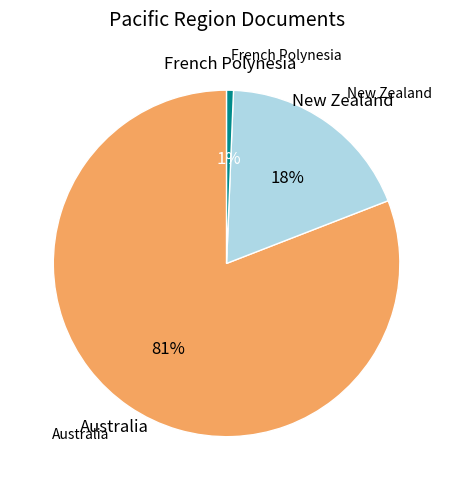

How many segments does this pie chart have?

3